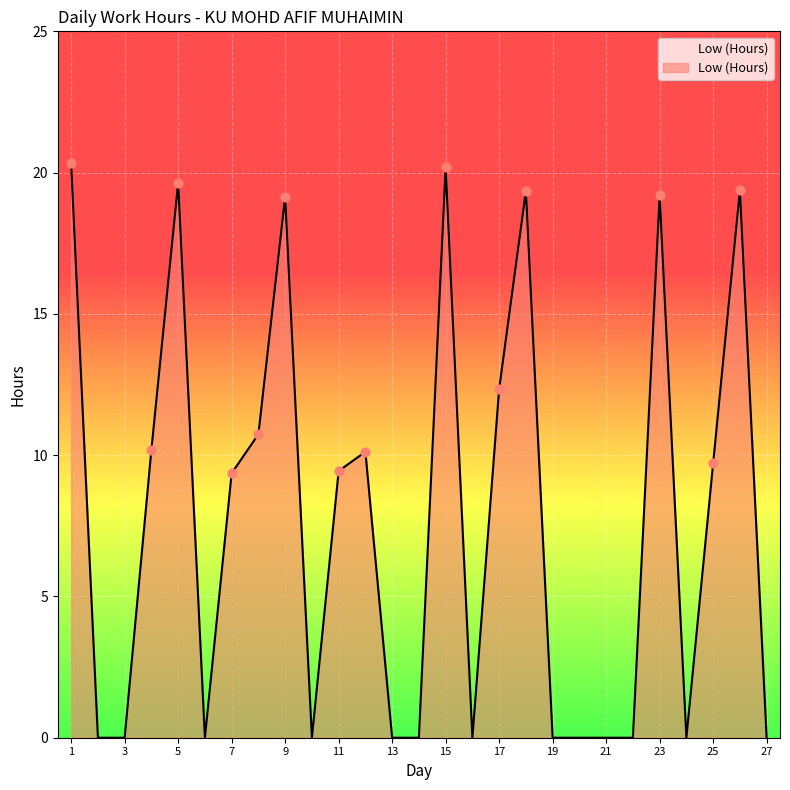

What is the difference between the maximum and minimum values?

20.3